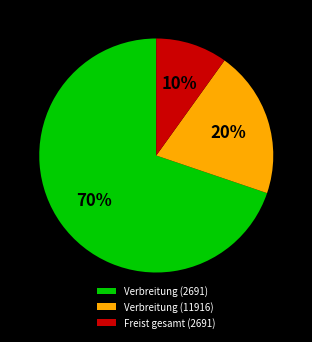

The Verbreitung (11916) slice represents 8% of the pie. True or false?

False